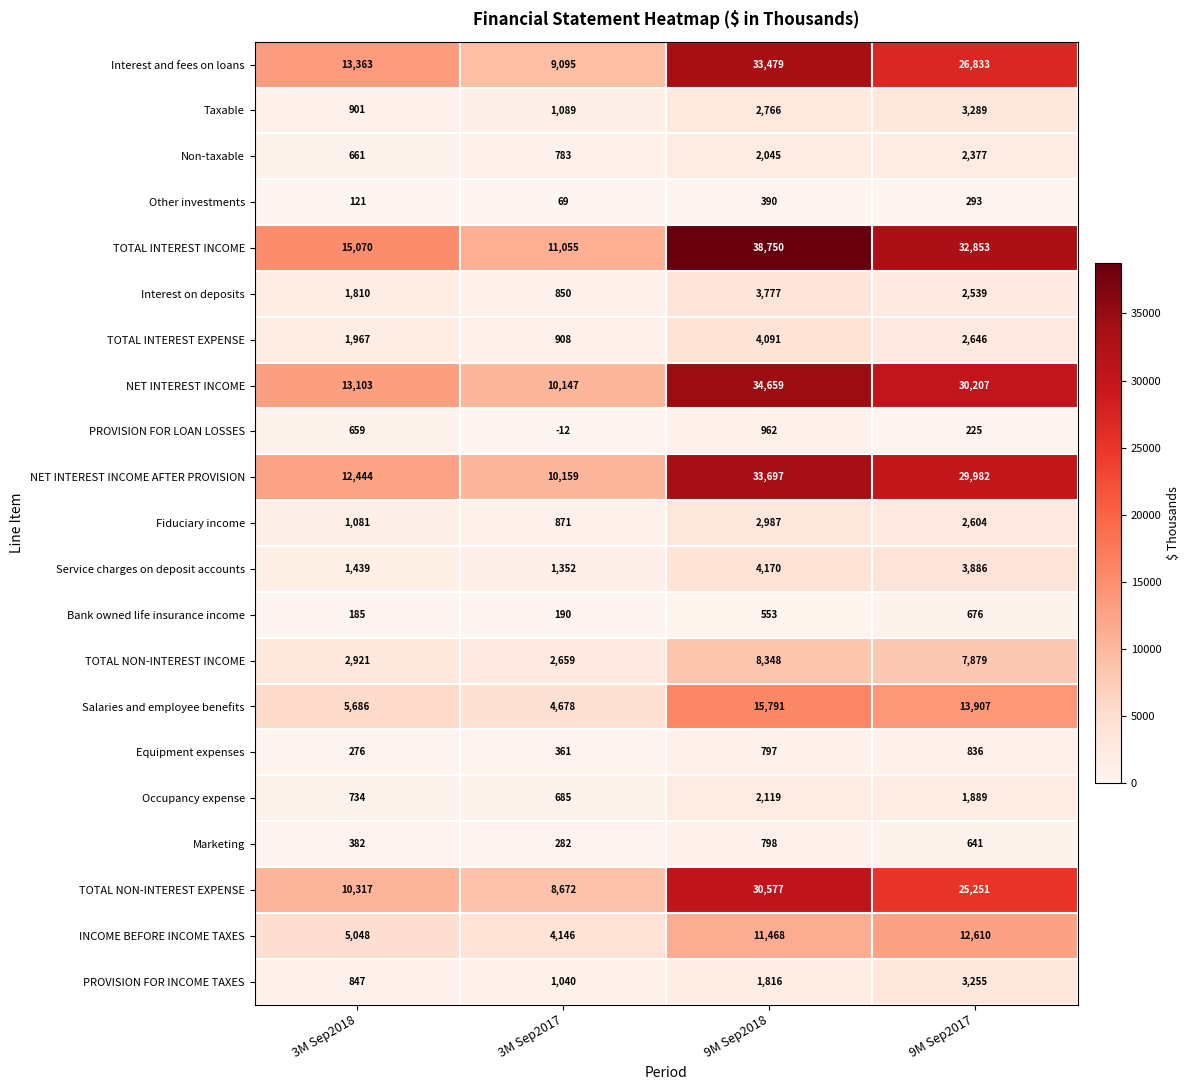

At 9M Sep2017, list the series in order from largest to smallest.

TOTAL INTEREST INCOME, NET INTEREST INCOME, NET INTEREST INCOME AFTER PROVISION, Interest and fees on loans, TOTAL NON-INTEREST EXPENSE, Salaries and employee benefits, INCOME BEFORE INCOME TAXES, TOTAL NON-INTEREST INCOME, Service charges on deposit accounts, Taxable, PROVISION FOR INCOME TAXES, TOTAL INTEREST EXPENSE, Fiduciary income, Interest on deposits, Non-taxable, Occupancy expense, Equipment expenses, Bank owned life insurance income, Marketing, Other investments, PROVISION FOR LOAN LOSSES